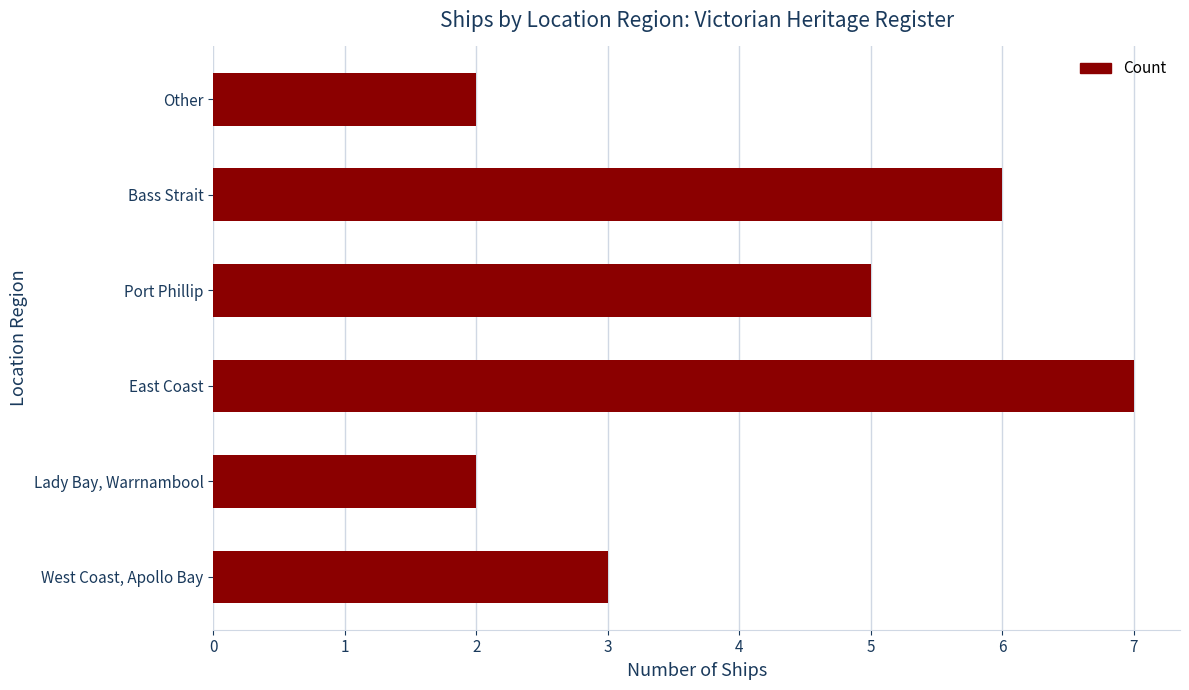

Count the values in the range 2 to 6.

5